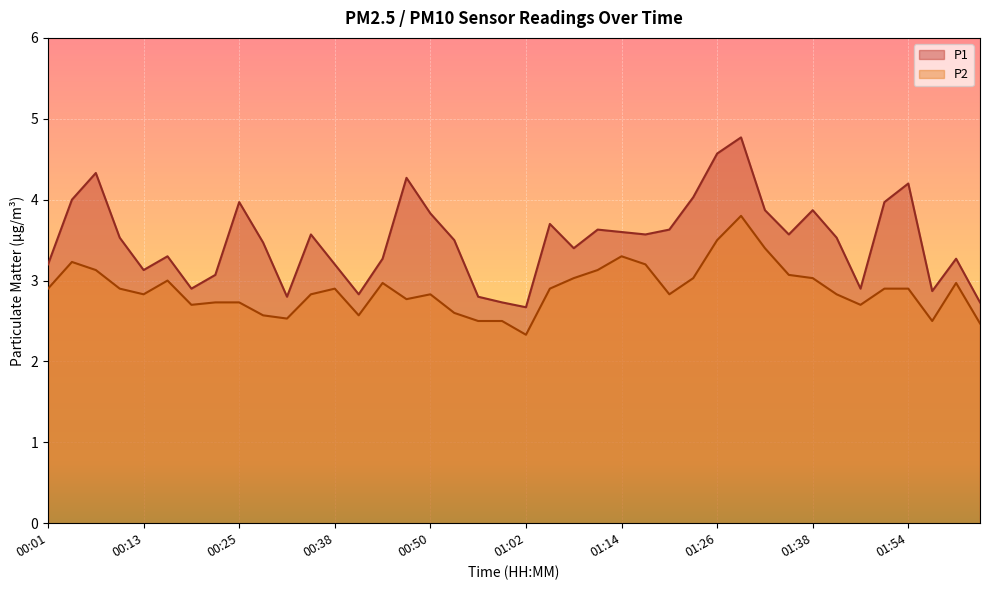

How many lines are shown in the chart?

2